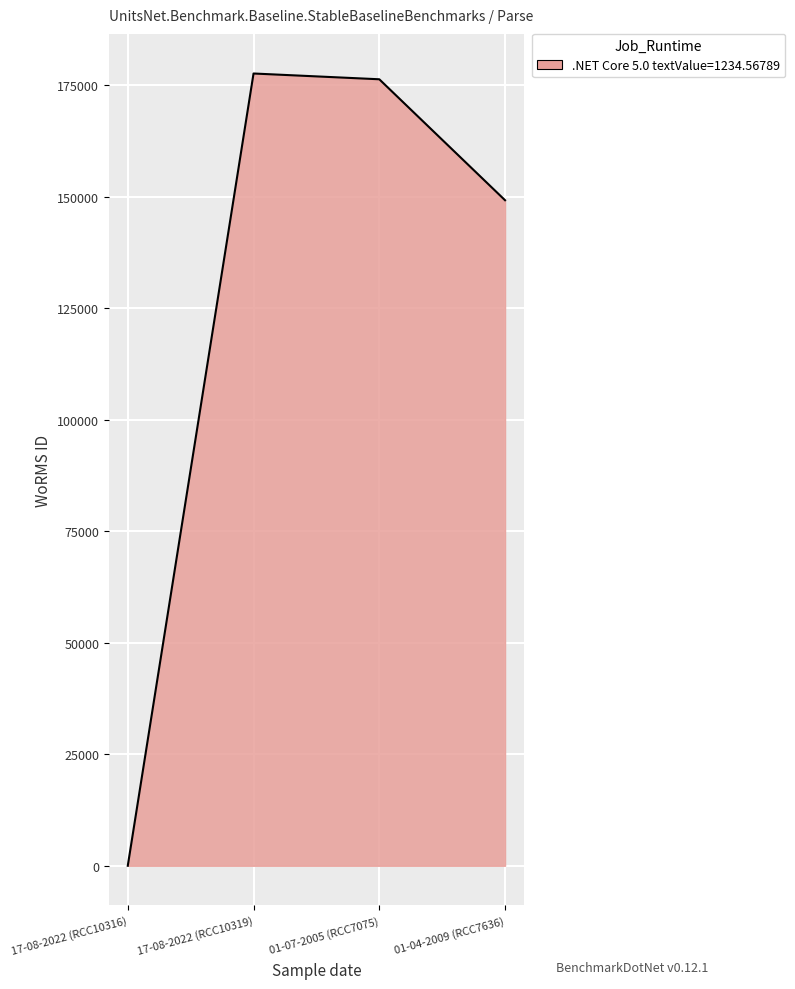

What position from the left is 17-08-2022 (RCC10316)?

1